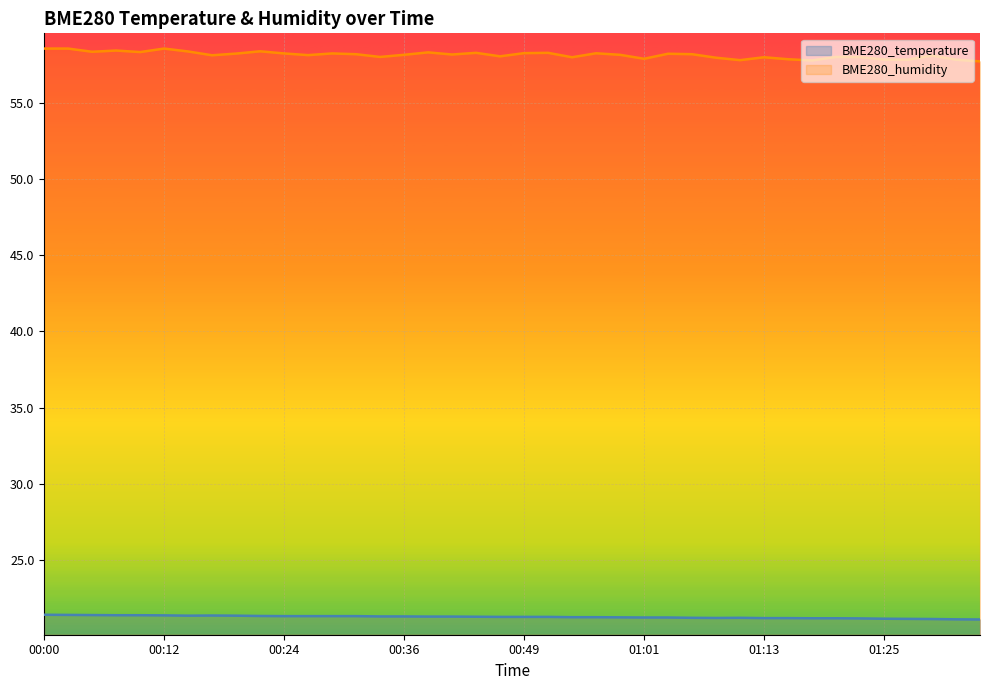

Reading left to right, extract all data points from this chart.

BME280_temperature: 00:00=21.4	00:02=21.4	00:05=21.4	00:07=21.4	00:10=21.4	00:12=21.4	00:14=21.3	00:17=21.4	00:19=21.3	00:22=21.3	00:24=21.3	00:27=21.3	00:29=21.3	00:32=21.3	00:34=21.3	00:36=21.3	00:39=21.3	00:41=21.3	00:44=21.3	00:46=21.3	00:49=21.3	00:51=21.3	00:54=21.2	00:56=21.2	00:58=21.2	01:01=21.2	01:03=21.2	01:06=21.2	01:08=21.2	01:11=21.2	01:13=21.2	01:16=21.2	01:18=21.2	01:20=21.2	01:23=21.2	01:25=21.1	01:28=21.1	01:30=21.1	01:33=21.1	01:35=21.1
BME280_humidity: 00:00=58.6	00:02=58.6	00:05=58.4	00:07=58.4	00:10=58.3	00:12=58.6	00:14=58.4	00:17=58.1	00:19=58.2	00:22=58.4	00:24=58.2	00:27=58.1	00:29=58.2	00:32=58.2	00:34=58.0	00:36=58.1	00:39=58.3	00:41=58.2	00:44=58.3	00:46=58.0	00:49=58.3	00:51=58.3	00:54=58.0	00:56=58.2	00:58=58.1	01:01=57.9	01:03=58.2	01:06=58.2	01:08=58.0	01:11=57.8	01:13=58.0	01:16=57.9	01:18=57.8	01:20=58.0	01:23=58.0	01:25=57.8	01:28=57.8	01:30=58.1	01:33=57.8	01:35=57.7